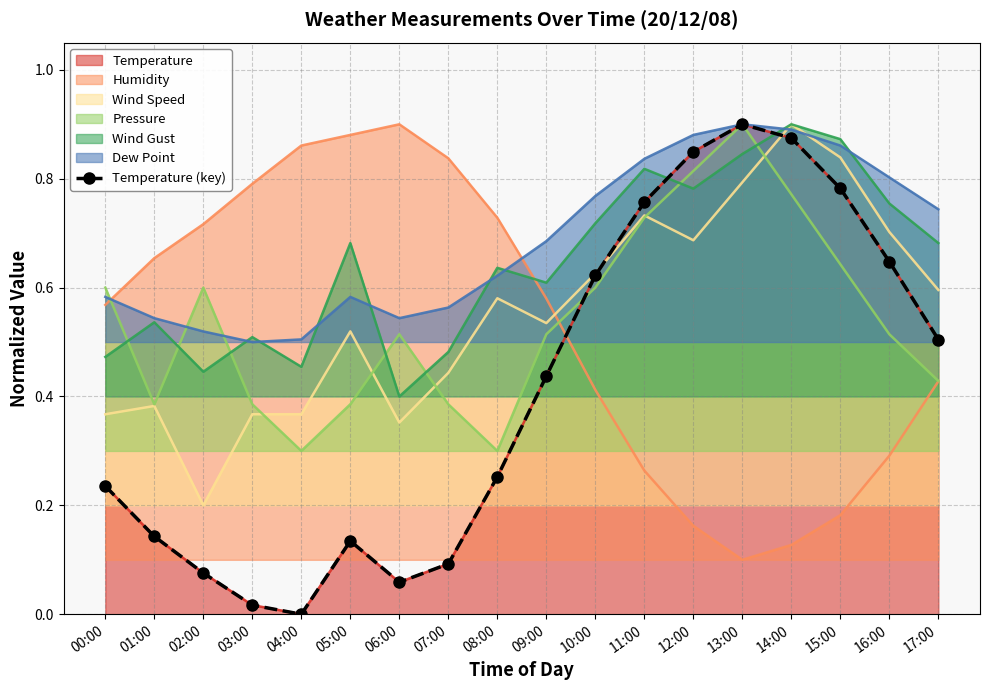

At which category does the data reach its first local valley?

04:00